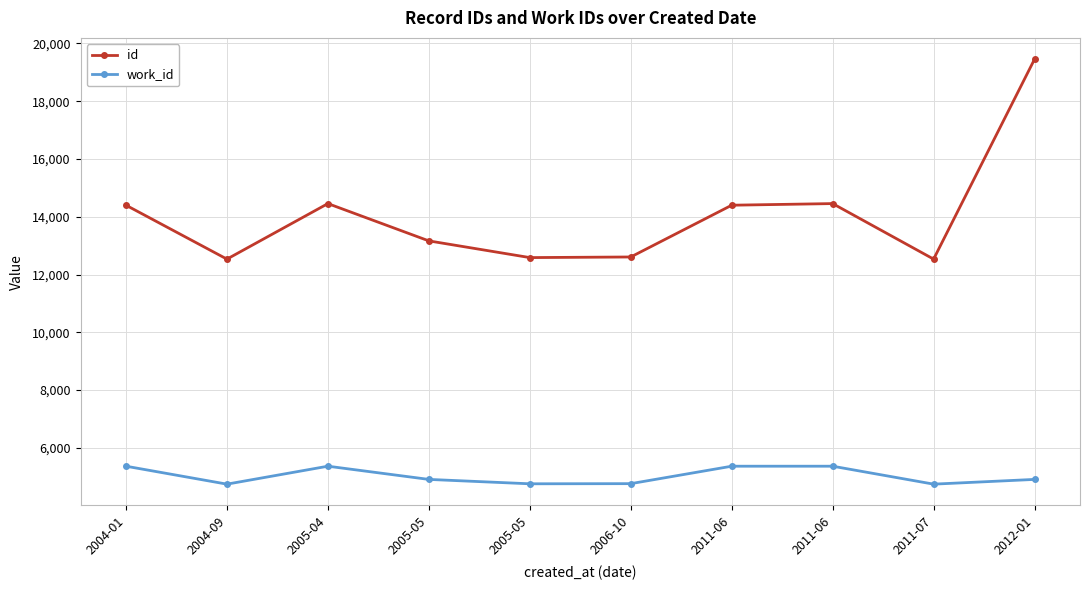

What are all the series names shown in the legend?

id, work_id